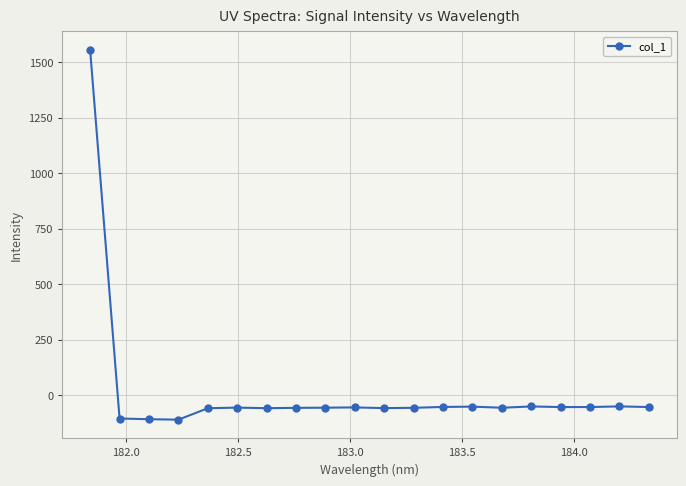

How many data points are less than -55?

11